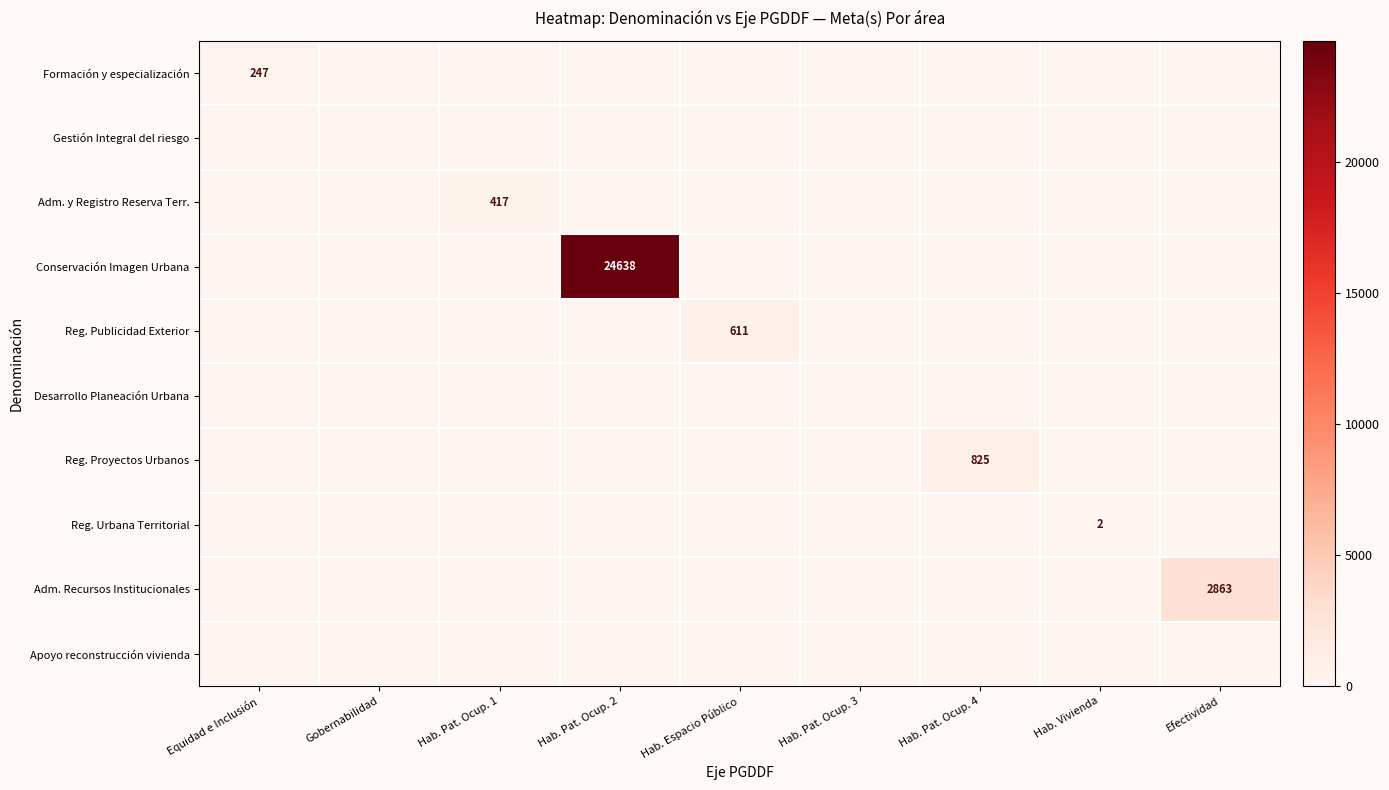

How many data points in Formación y especialización are above 0?

1